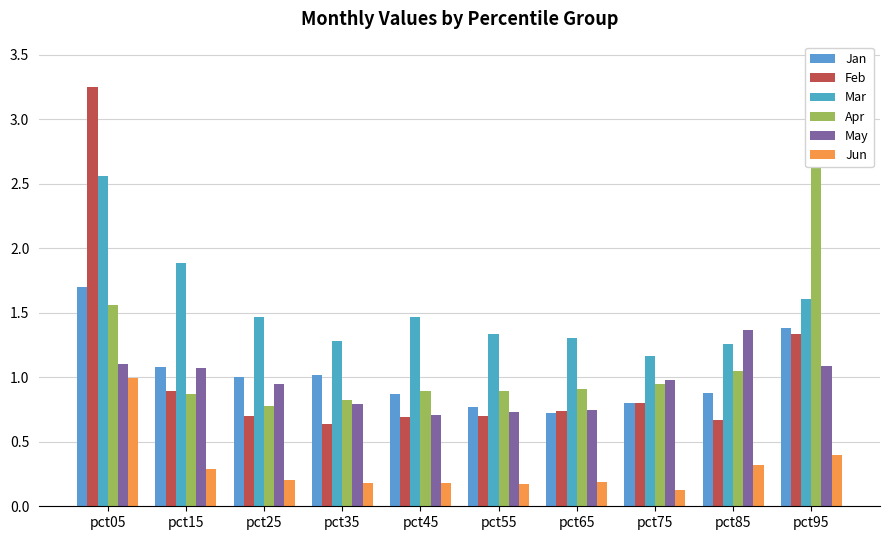

What is the value of the Feb bar at the 9th from the left?

0.7